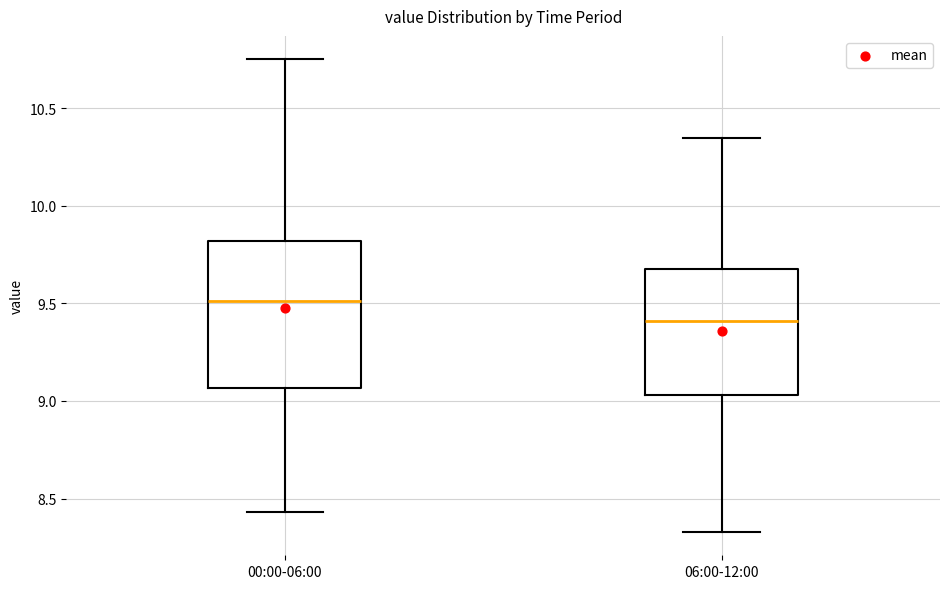

Reading left to right, transcribe this box plot: for each box, give where its median line is, the range the box spans, and where its two whiskers end, as read against the y-axis. The values are not printed on the chart, so give them approximately, as read against the axis.

00:00-06:00: median 9.50, box 9.05 to 9.80, whiskers 8.45 to 10.75
06:00-12:00: median 9.40, box 9.05 to 9.70, whiskers 8.35 to 10.35